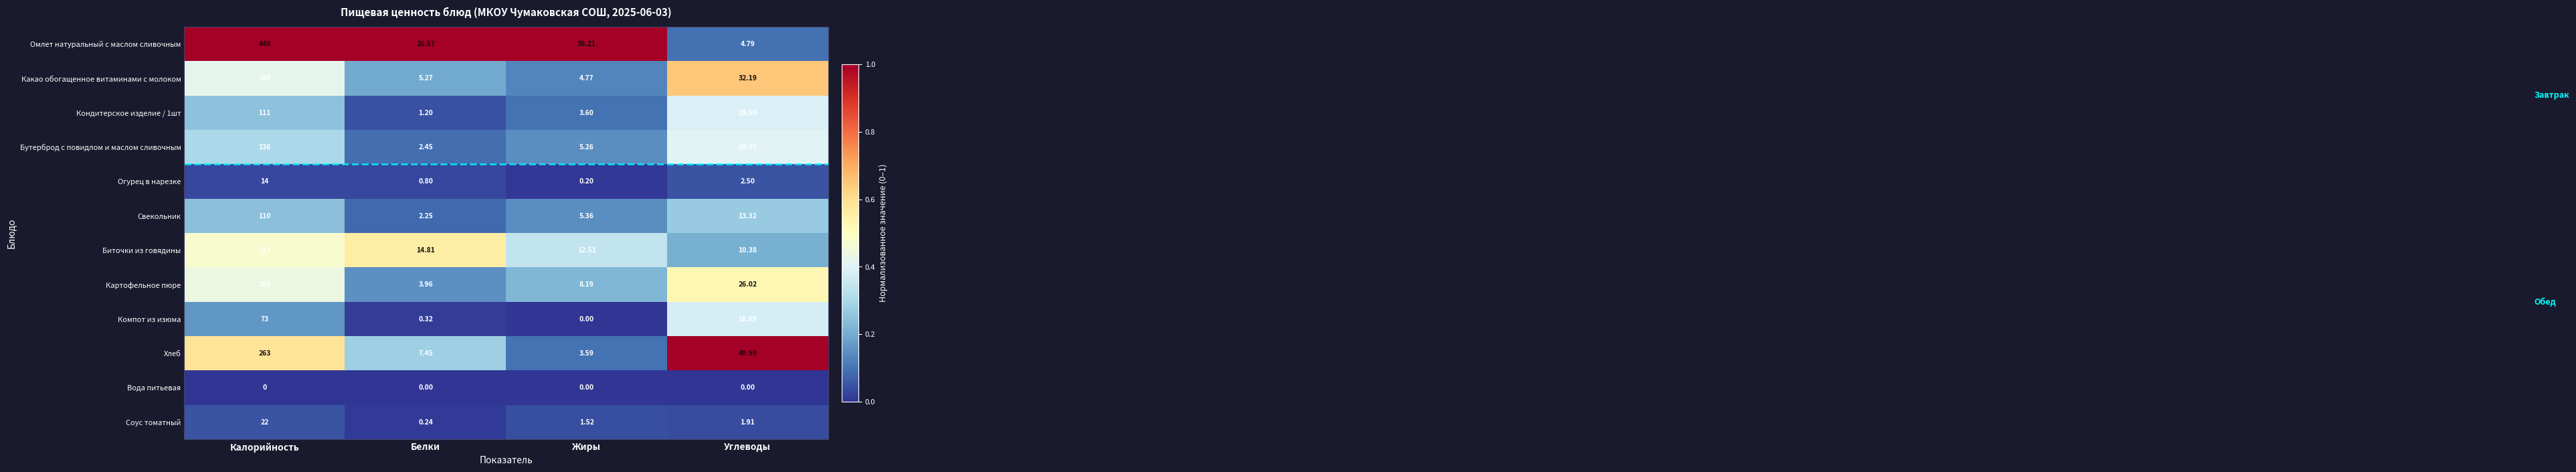

Rank the categories by Компот из изюма value from lowest to highest.

Жиры, Белки, Углеводы, Калорийность